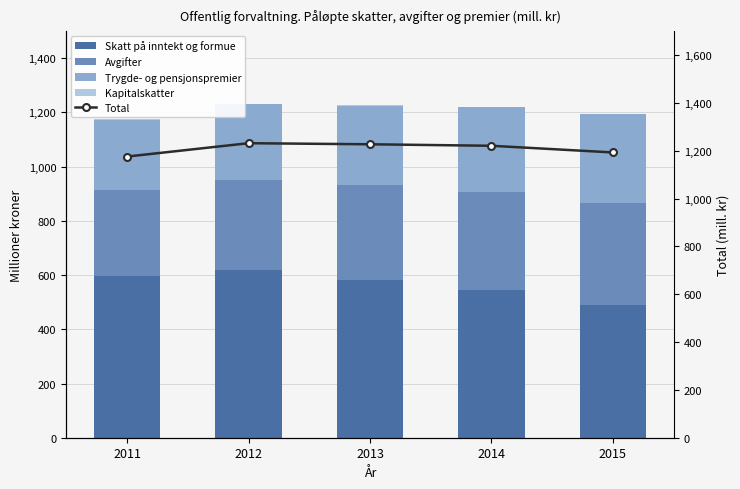

What is the difference between the maximum and minimum values in the Skatt på inntekt og formue series?

128246